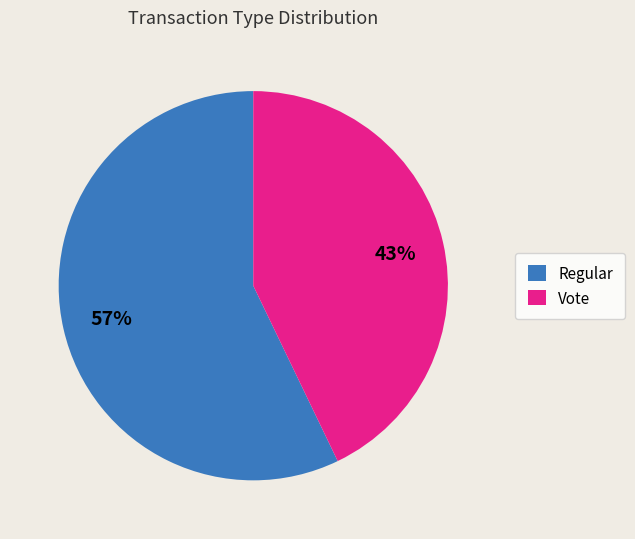

To the nearest percent, what portion does Regular represent?

57%